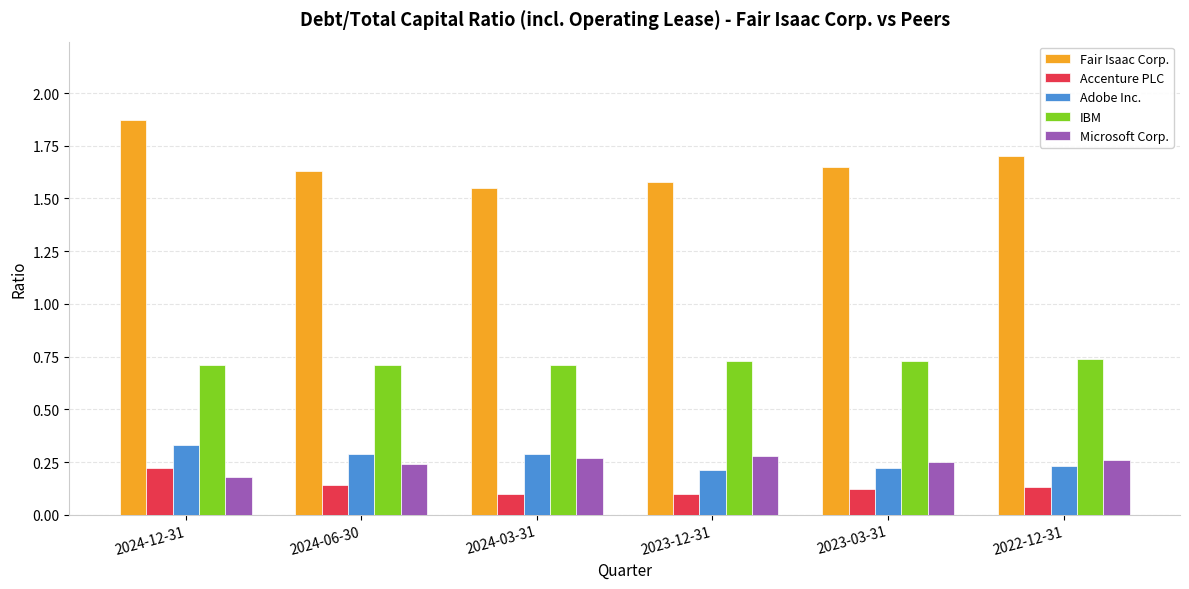

At how many categories does at least one series exceed 0?

6